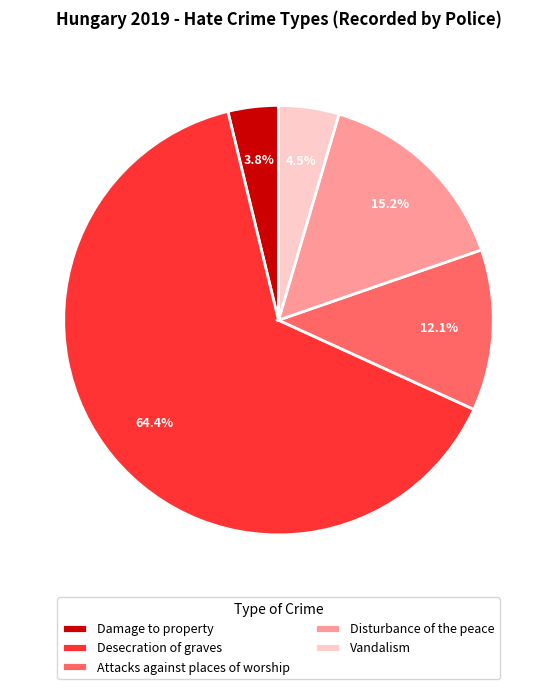

Which category has the biggest portion of the pie?

Desecration of graves